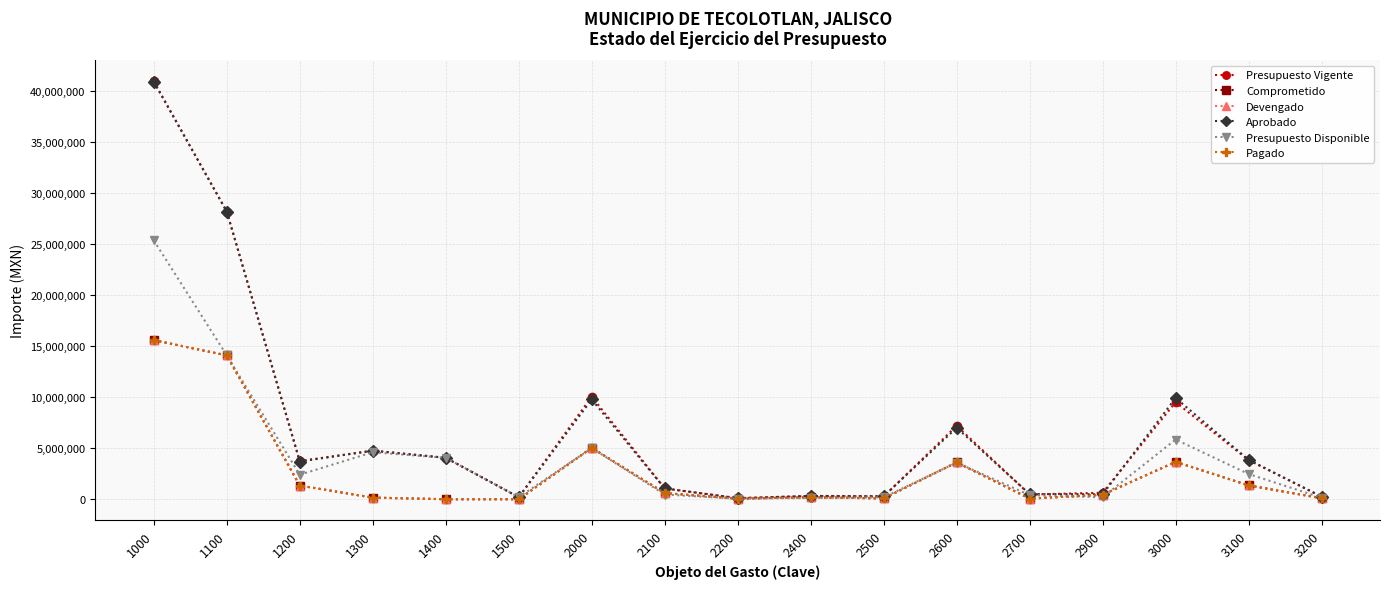

Is this an area chart (filled region under the line)?

No